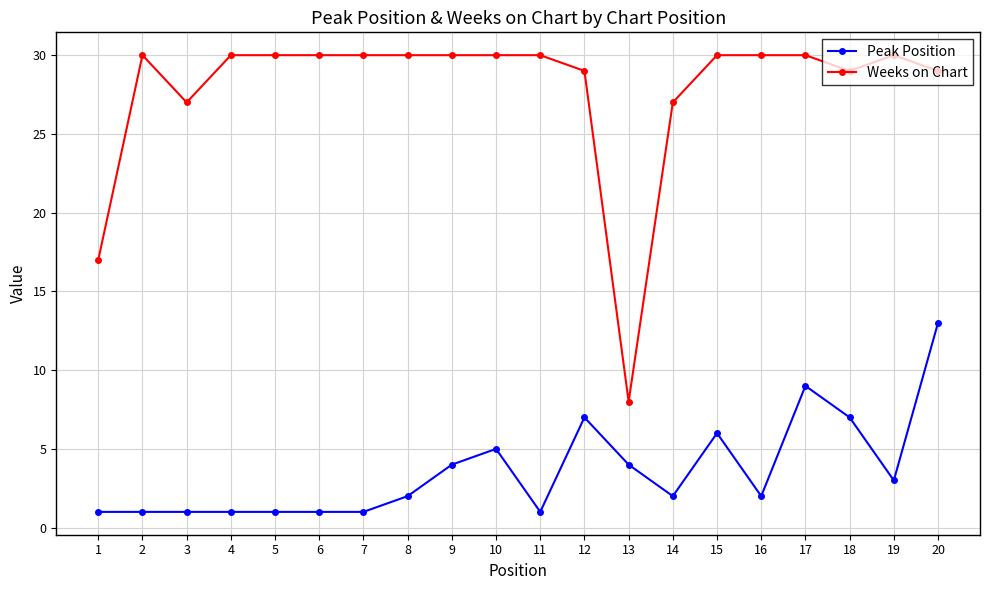

What is the greatest value displayed?

30